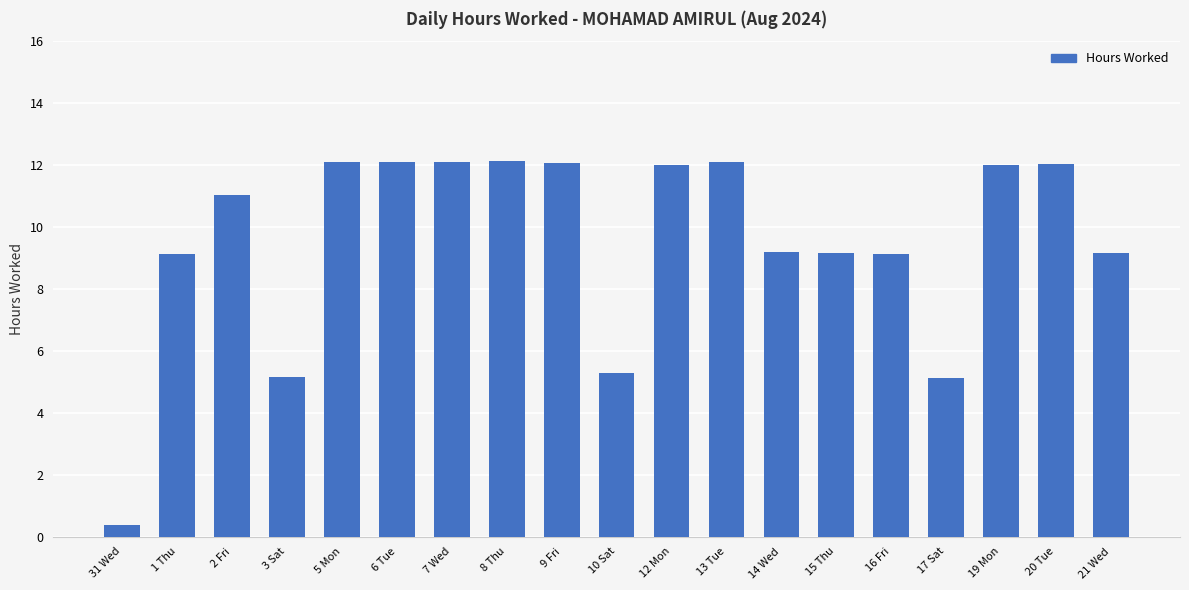

What is the sum of all values?

181.4